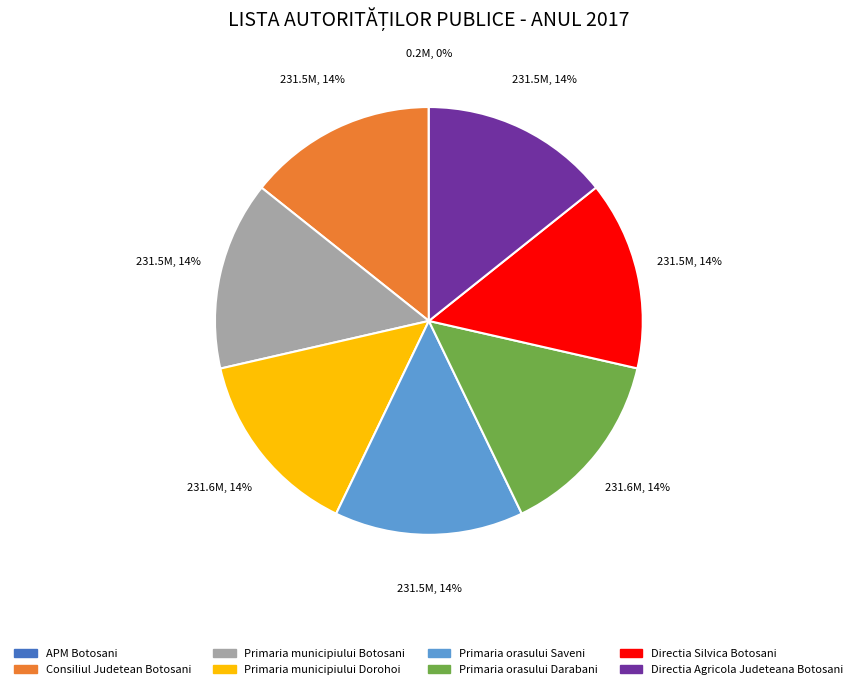

Is the sum of Primaria orasului Darabani and Directia Agricola Judeteana Botosani greater than half?

No